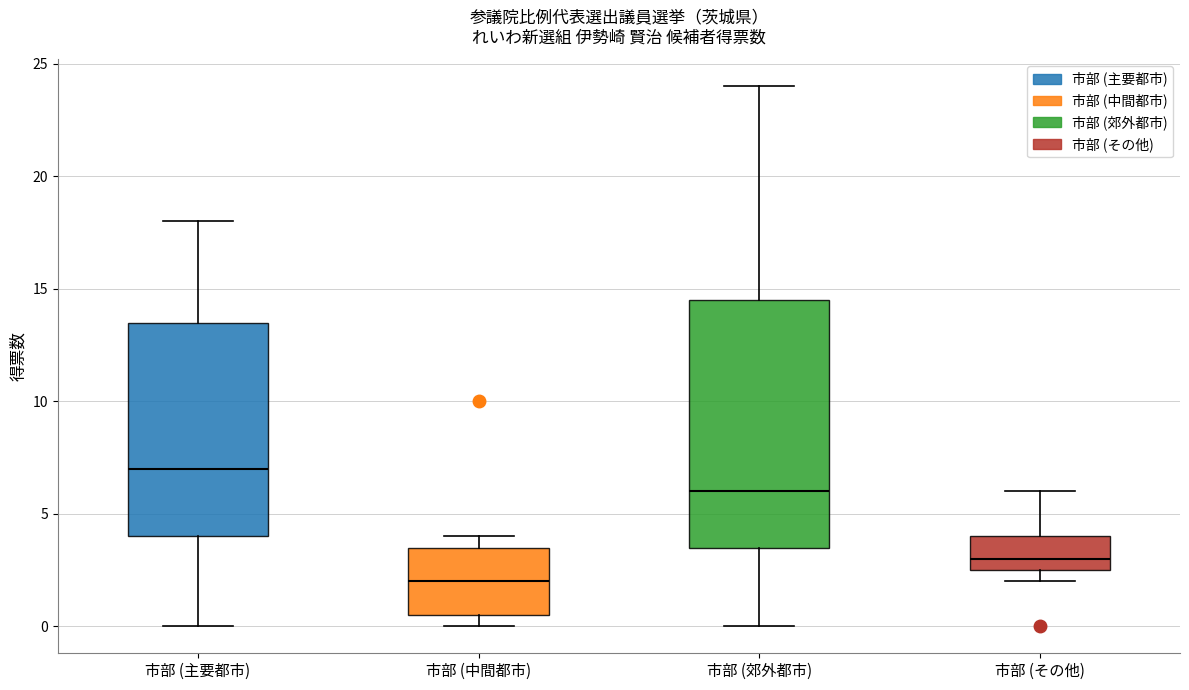

Which box's median line is the lowest?

市部 (中間都市)